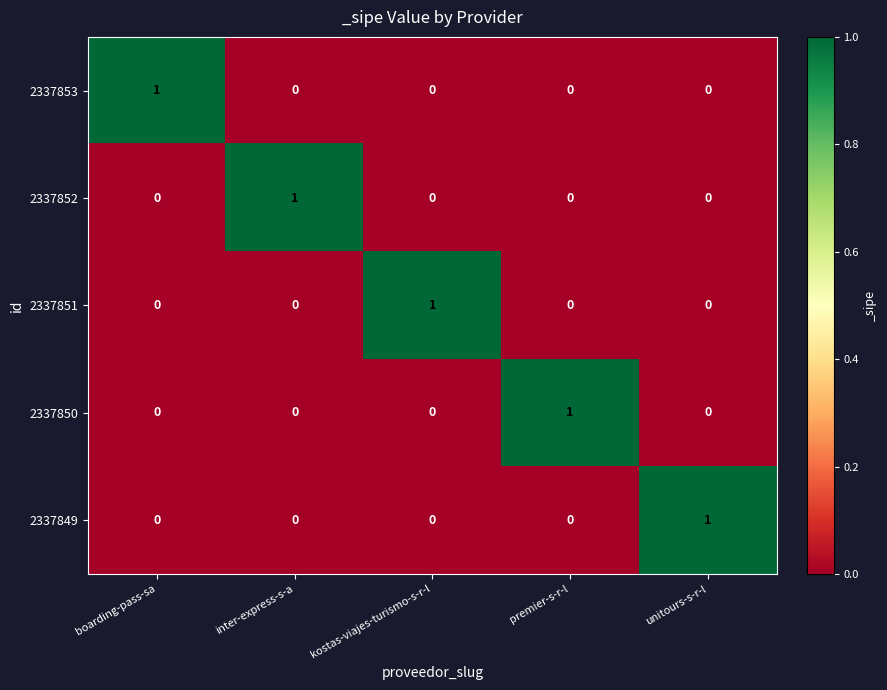

Reading left to right, extract all data points from this chart.

2337853: 1	0	0	0	0
2337852: 0	1	0	0	0
2337851: 0	0	1	0	0
2337850: 0	0	0	1	0
2337849: 0	0	0	0	1